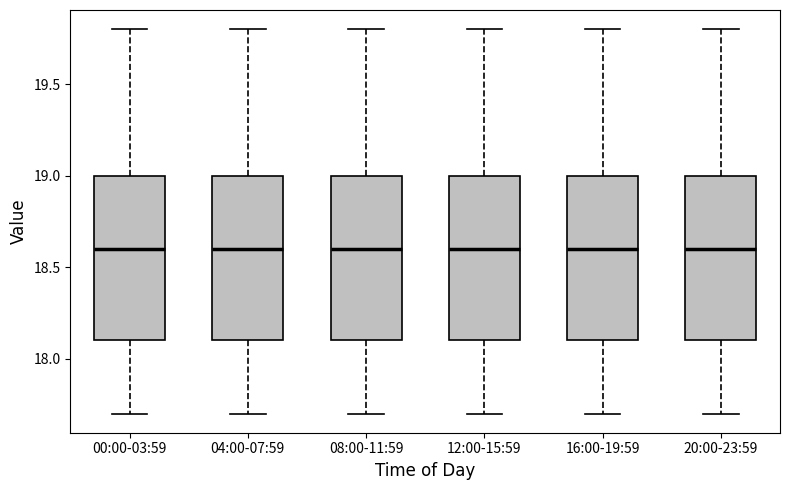

Reading left to right, transcribe this box plot: for each box, give where its median line is, the range the box spans, and where its two whiskers end, as read against the y-axis. The values are not printed on the chart, so give them approximately, as read against the axis.

00:00-03:59: median 18.6, box 18.1 to 19.0, whiskers 17.7 to 19.8
04:00-07:59: median 18.6, box 18.1 to 19.0, whiskers 17.7 to 19.8
08:00-11:59: median 18.6, box 18.1 to 19.0, whiskers 17.7 to 19.8
12:00-15:59: median 18.6, box 18.1 to 19.0, whiskers 17.7 to 19.8
16:00-19:59: median 18.6, box 18.1 to 19.0, whiskers 17.7 to 19.8
20:00-23:59: median 18.6, box 18.1 to 19.0, whiskers 17.7 to 19.8